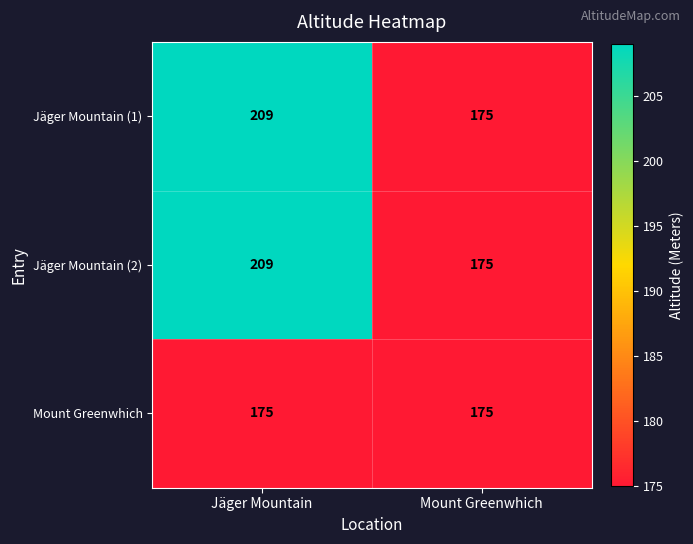

Read the Mount Greenwhich value at Mount Greenwhich.

175